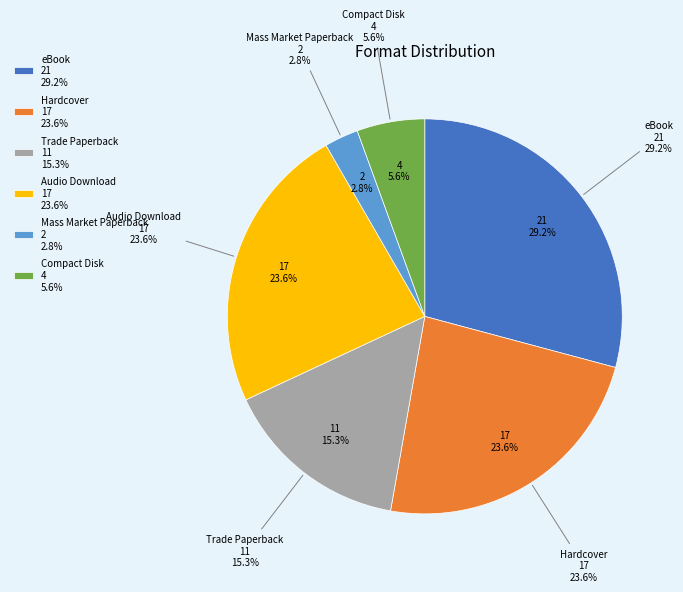

How many slices are in this pie chart?

6